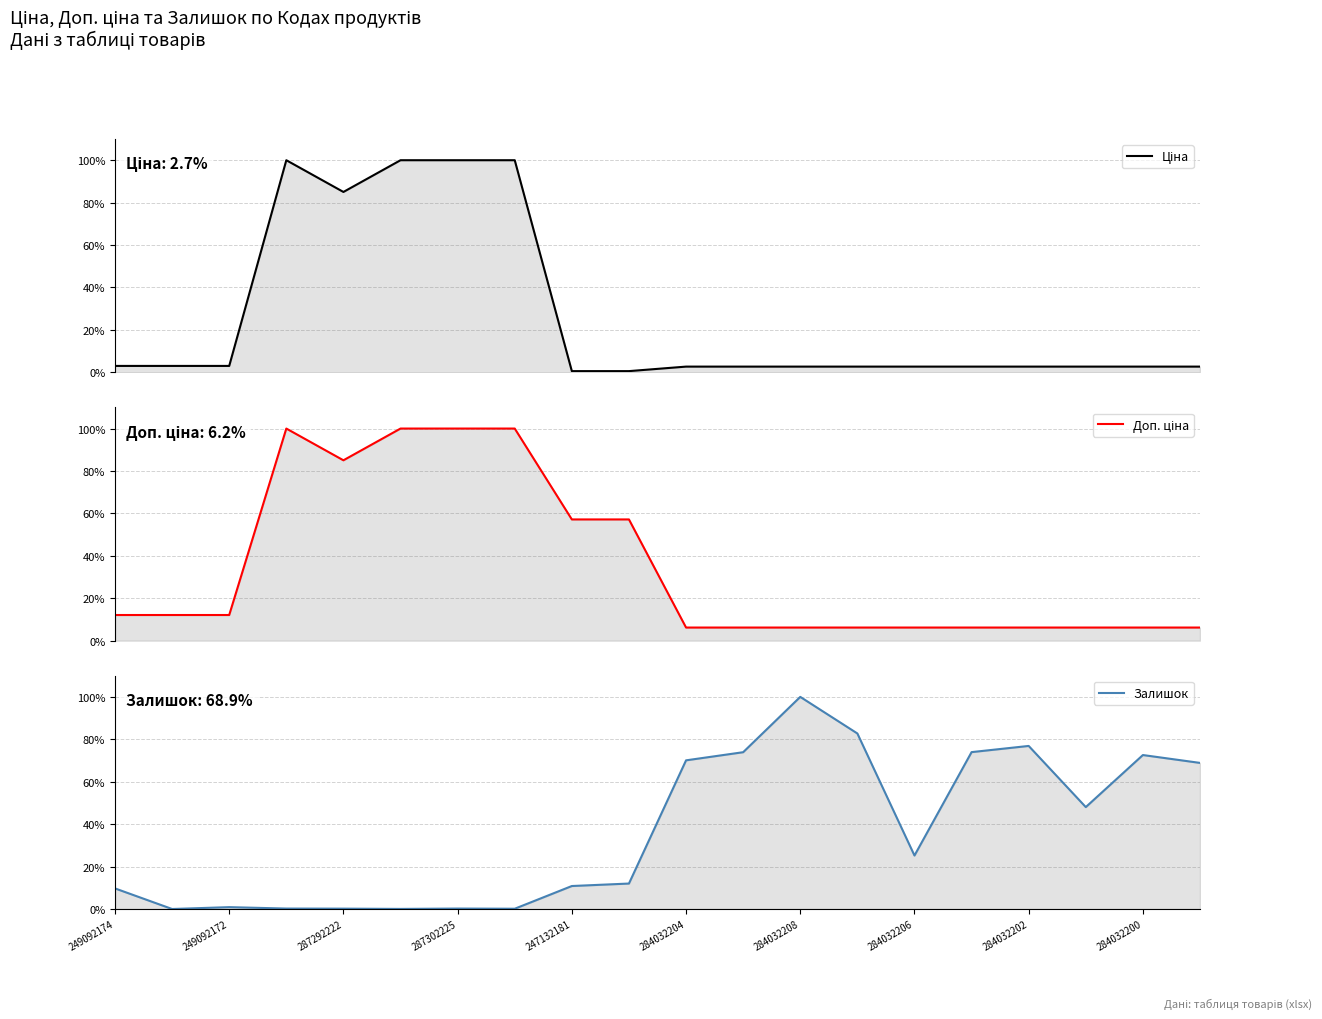

What position from the right is 284032204?

10